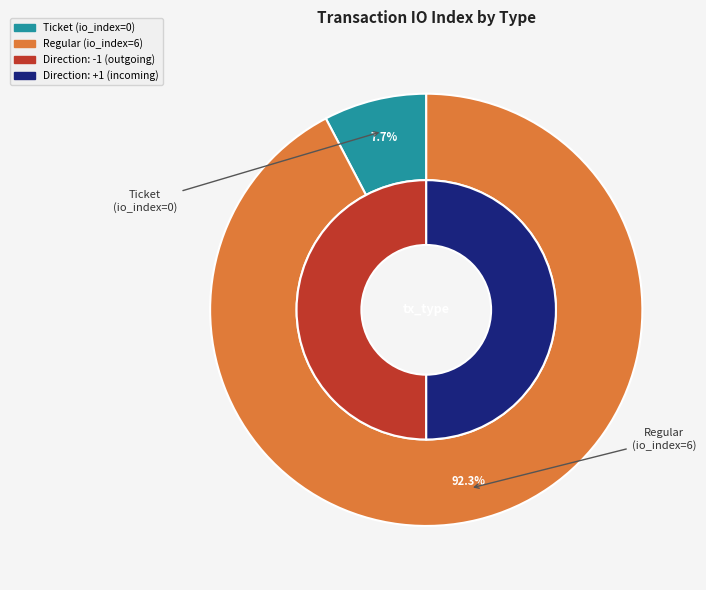

Which category accounts for the majority?

Regular